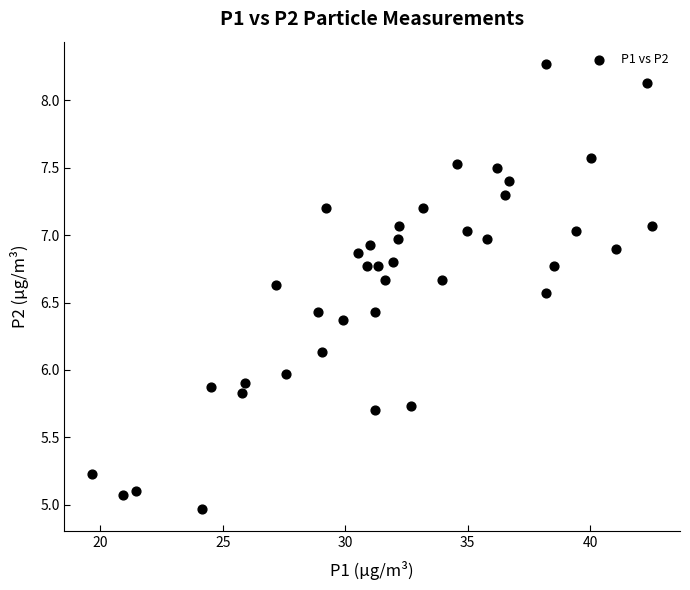

What is the range of X values (max minus min)?

22.9